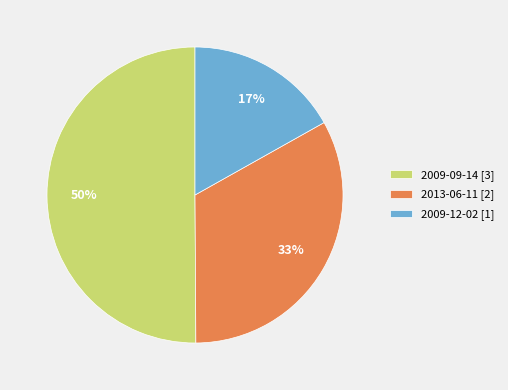

Between 2009-12-02 [1] and 2009-09-14 [3], which is larger?

2009-09-14 [3]